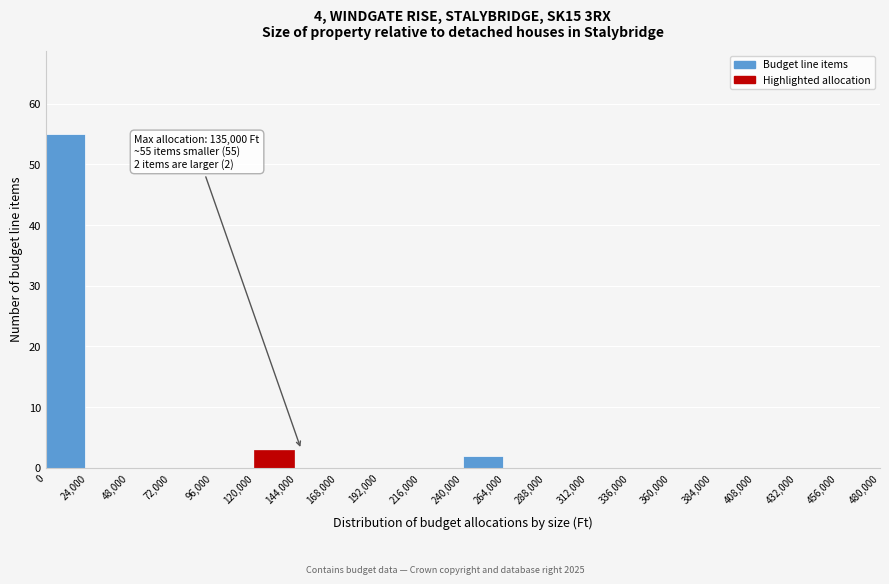

Over which range of the x-axis is the bar tallest?

0 to 24,000